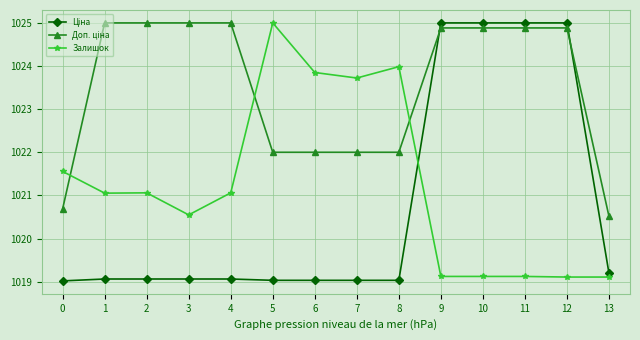

What is the difference between the highest and lowest values at 0?

2.5